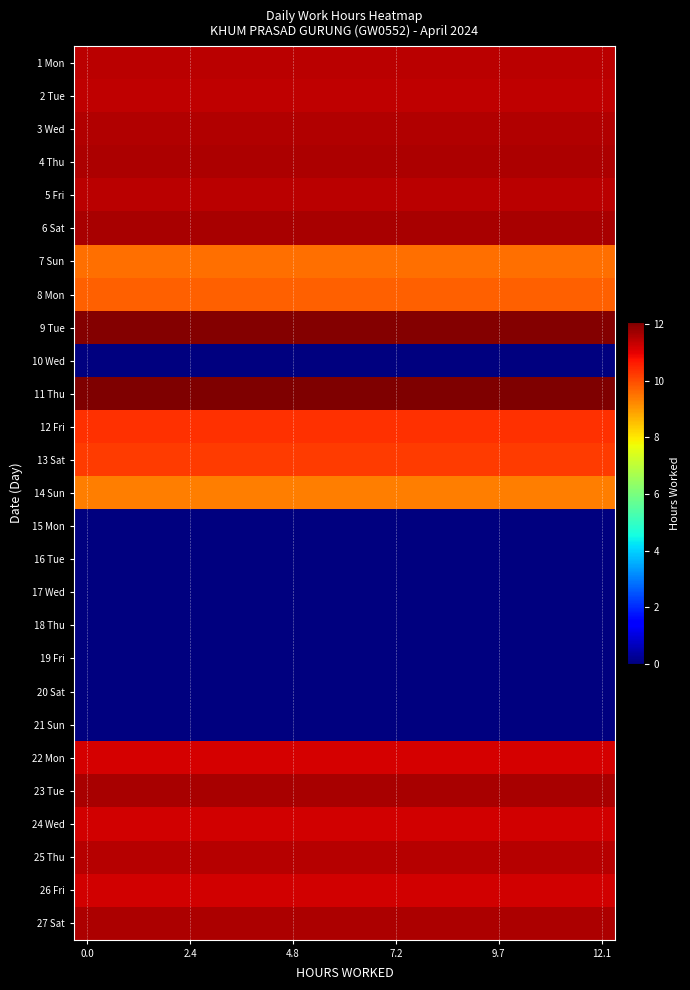

Reading left to right, transcribe all the data shown in this chart.

1 Mon: 11.4	11.4	11.4	11.4	11.4	11.4	11.4	11.4	11.4	11.4	11.4	11.4	11.4	11.4	11.4	11.4	11.4	11.4	11.4	11.4
2 Tue: 11.4	11.4	11.4	11.4	11.4	11.4	11.4	11.4	11.4	11.4	11.4	11.4	11.4	11.4	11.4	11.4	11.4	11.4	11.4	11.4
3 Wed: 11.6	11.6	11.6	11.6	11.6	11.6	11.6	11.6	11.6	11.6	11.6	11.6	11.6	11.6	11.6	11.6	11.6	11.6	11.6	11.6
4 Thu: 11.6	11.6	11.6	11.6	11.6	11.6	11.6	11.6	11.6	11.6	11.6	11.6	11.6	11.6	11.6	11.6	11.6	11.6	11.6	11.6
5 Fri: 11.4	11.4	11.4	11.4	11.4	11.4	11.4	11.4	11.4	11.4	11.4	11.4	11.4	11.4	11.4	11.4	11.4	11.4	11.4	11.4
6 Sat: 11.6	11.6	11.6	11.6	11.6	11.6	11.6	11.6	11.6	11.6	11.6	11.6	11.6	11.6	11.6	11.6	11.6	11.6	11.6	11.6
7 Sun: 9.6	9.6	9.6	9.6	9.6	9.6	9.6	9.6	9.6	9.6	9.6	9.6	9.6	9.6	9.6	9.6	9.6	9.6	9.6	9.6
8 Mon: 9.7	9.7	9.7	9.7	9.7	9.7	9.7	9.7	9.7	9.7	9.7	9.7	9.7	9.7	9.7	9.7	9.7	9.7	9.7	9.7
9 Tue: 12.0	12.0	12.0	12.0	12.0	12.0	12.0	12.0	12.0	12.0	12.0	12.0	12.0	12.0	12.0	12.0	12.0	12.0	12.0	12.0
10 Wed: 0.0	0.0	0.0	0.0	0.0	0.0	0.0	0.0	0.0	0.0	0.0	0.0	0.0	0.0	0.0	0.0	0.0	0.0	0.0	0.0
11 Thu: 12.1	12.1	12.1	12.1	12.1	12.1	12.1	12.1	12.1	12.1	12.1	12.1	12.1	12.1	12.1	12.1	12.1	12.1	12.1	12.1
12 Fri: 10.3	10.3	10.3	10.3	10.3	10.3	10.3	10.3	10.3	10.3	10.3	10.3	10.3	10.3	10.3	10.3	10.3	10.3	10.3	10.3
13 Sat: 10.2	10.2	10.2	10.2	10.2	10.2	10.2	10.2	10.2	10.2	10.2	10.2	10.2	10.2	10.2	10.2	10.2	10.2	10.2	10.2
14 Sun: 9.3	9.3	9.3	9.3	9.3	9.3	9.3	9.3	9.3	9.3	9.3	9.3	9.3	9.3	9.3	9.3	9.3	9.3	9.3	9.3
15 Mon: 0.0	0.0	0.0	0.0	0.0	0.0	0.0	0.0	0.0	0.0	0.0	0.0	0.0	0.0	0.0	0.0	0.0	0.0	0.0	0.0
16 Tue: 0.0	0.0	0.0	0.0	0.0	0.0	0.0	0.0	0.0	0.0	0.0	0.0	0.0	0.0	0.0	0.0	0.0	0.0	0.0	0.0
17 Wed: 0.0	0.0	0.0	0.0	0.0	0.0	0.0	0.0	0.0	0.0	0.0	0.0	0.0	0.0	0.0	0.0	0.0	0.0	0.0	0.0
18 Thu: 0.0	0.0	0.0	0.0	0.0	0.0	0.0	0.0	0.0	0.0	0.0	0.0	0.0	0.0	0.0	0.0	0.0	0.0	0.0	0.0
19 Fri: 0.0	0.0	0.0	0.0	0.0	0.0	0.0	0.0	0.0	0.0	0.0	0.0	0.0	0.0	0.0	0.0	0.0	0.0	0.0	0.0
20 Sat: 0.0	0.0	0.0	0.0	0.0	0.0	0.0	0.0	0.0	0.0	0.0	0.0	0.0	0.0	0.0	0.0	0.0	0.0	0.0	0.0
21 Sun: 0.0	0.0	0.0	0.0	0.0	0.0	0.0	0.0	0.0	0.0	0.0	0.0	0.0	0.0	0.0	0.0	0.0	0.0	0.0	0.0
22 Mon: 11.2	11.2	11.2	11.2	11.2	11.2	11.2	11.2	11.2	11.2	11.2	11.2	11.2	11.2	11.2	11.2	11.2	11.2	11.2	11.2
23 Tue: 11.6	11.6	11.6	11.6	11.6	11.6	11.6	11.6	11.6	11.6	11.6	11.6	11.6	11.6	11.6	11.6	11.6	11.6	11.6	11.6
24 Wed: 11.2	11.2	11.2	11.2	11.2	11.2	11.2	11.2	11.2	11.2	11.2	11.2	11.2	11.2	11.2	11.2	11.2	11.2	11.2	11.2
25 Thu: 11.5	11.5	11.5	11.5	11.5	11.5	11.5	11.5	11.5	11.5	11.5	11.5	11.5	11.5	11.5	11.5	11.5	11.5	11.5	11.5
26 Fri: 11.2	11.2	11.2	11.2	11.2	11.2	11.2	11.2	11.2	11.2	11.2	11.2	11.2	11.2	11.2	11.2	11.2	11.2	11.2	11.2
27 Sat: 11.6	11.6	11.6	11.6	11.6	11.6	11.6	11.6	11.6	11.6	11.6	11.6	11.6	11.6	11.6	11.6	11.6	11.6	11.6	11.6